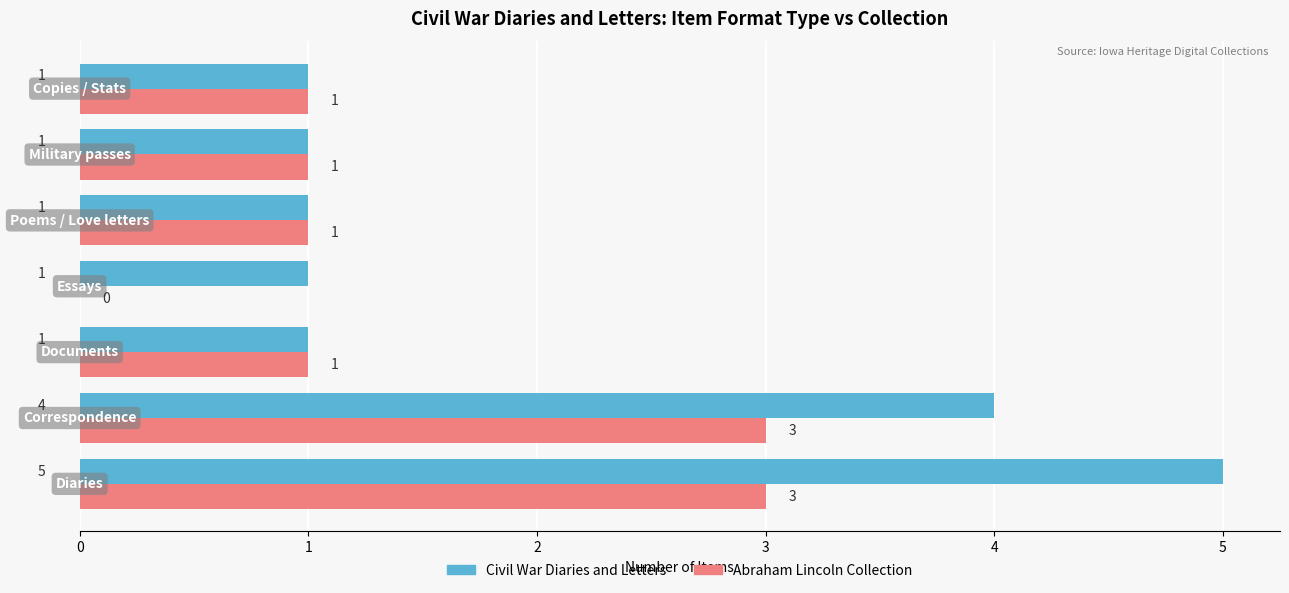

What is the sum of all Civil War Diaries and Letters values?

14